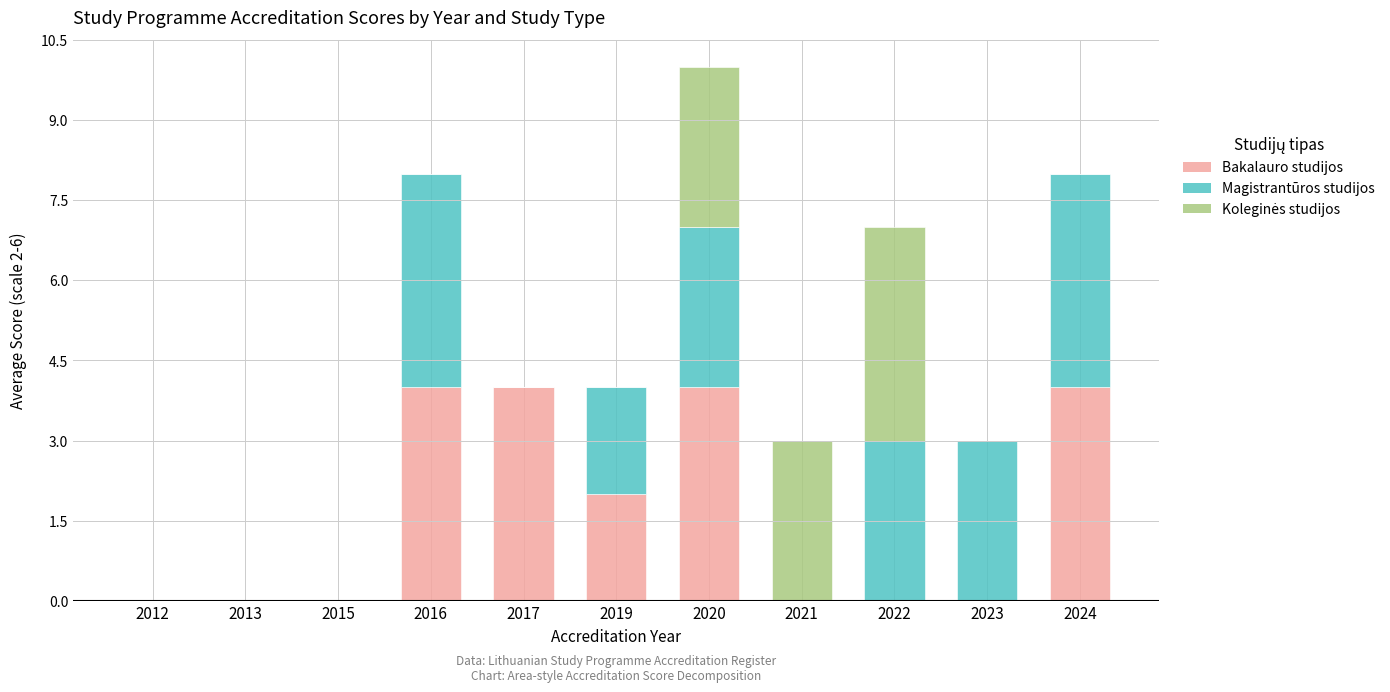

The Bakalauro studijos series shows -2 at 2023. True or false?

False